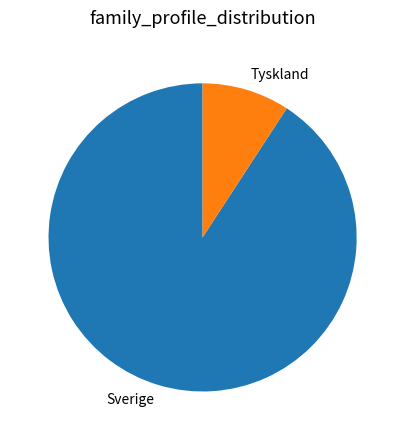

Does Tyskland account for over 50% of the chart?

No